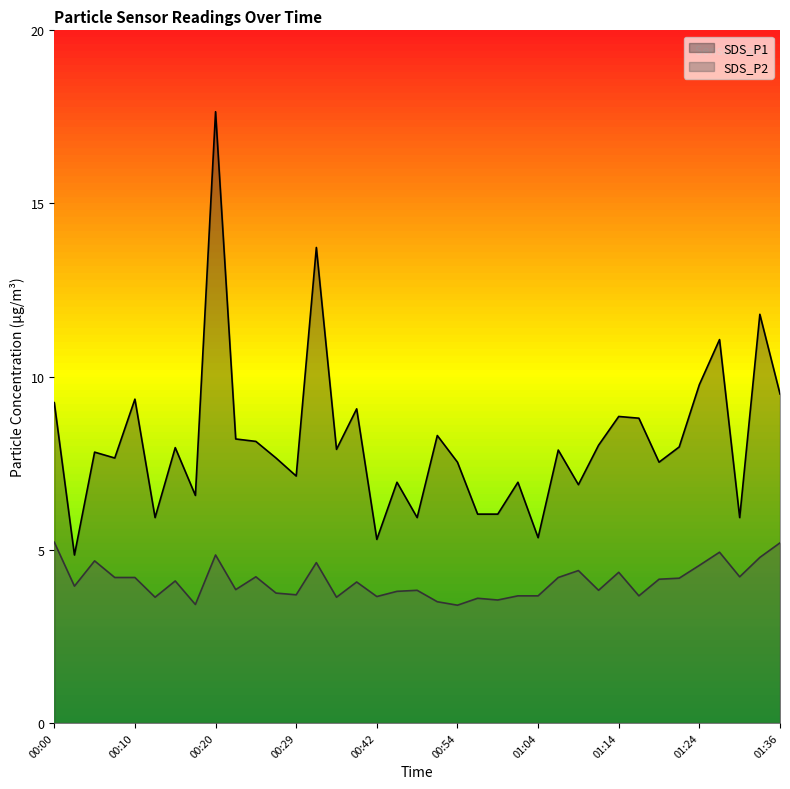

In SDS_P2, how many points are lower than both neighbors (excluding endpoints)?

12